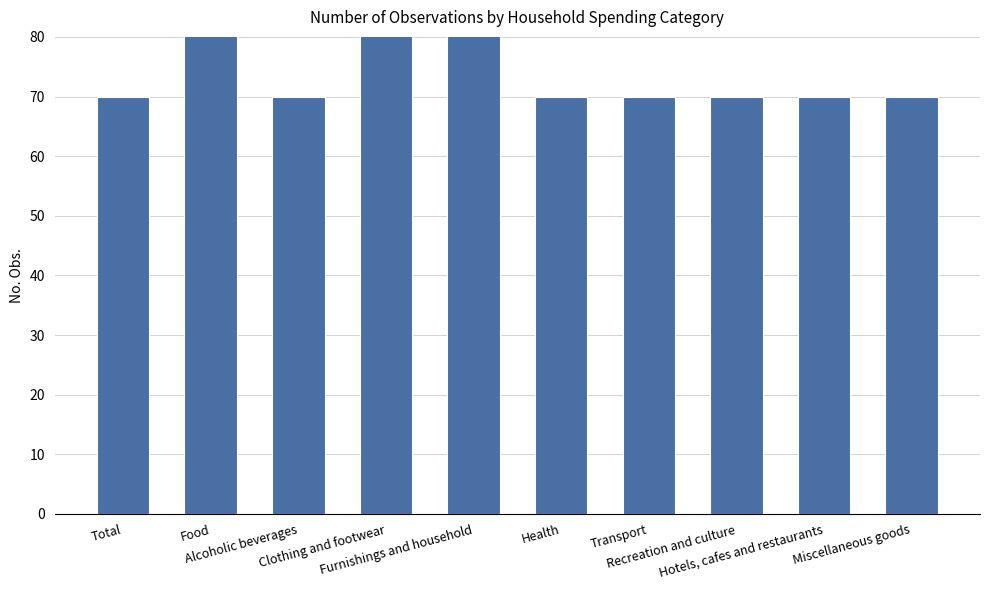

What is the smallest value displayed?

70